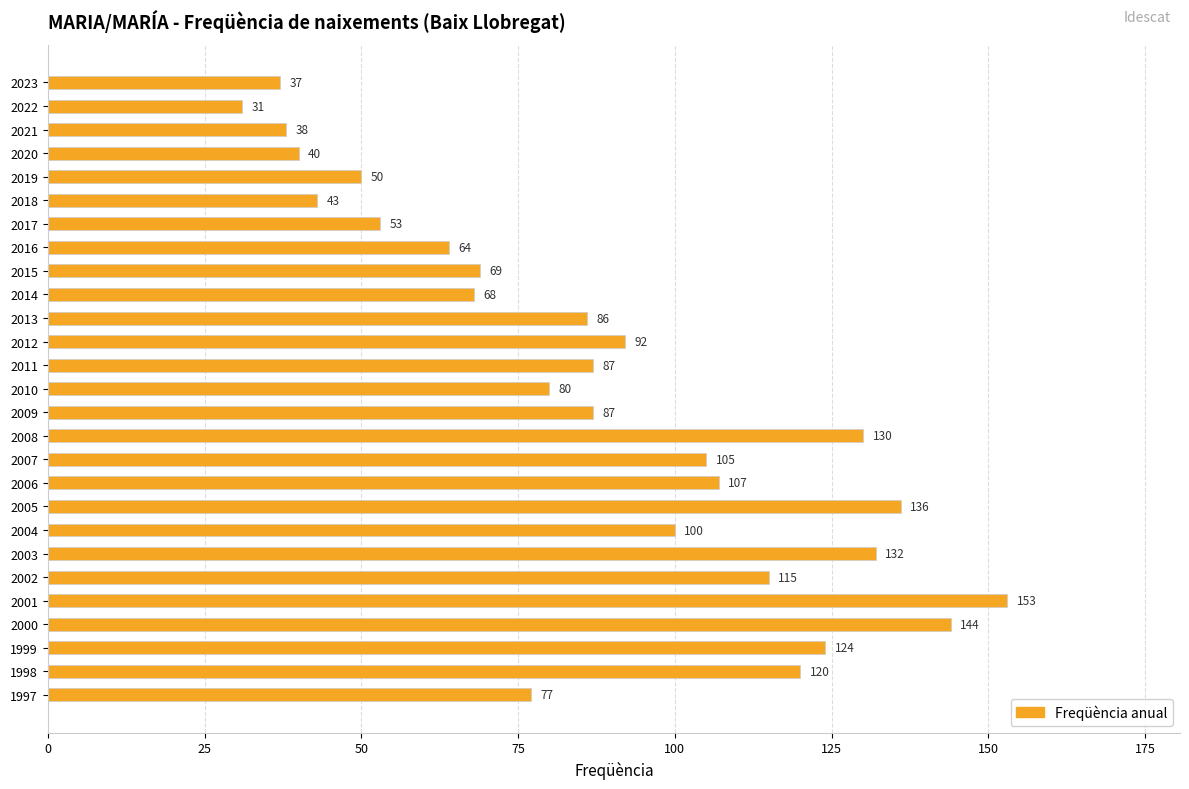

What is the difference between the maximum and minimum values?

122